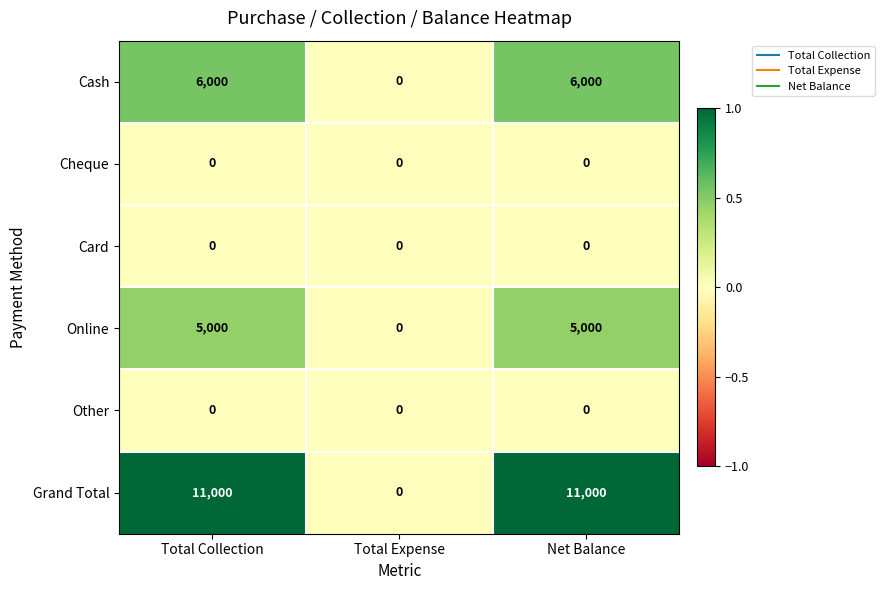

What is the difference between the maximum and minimum values in the Grand Total series?

11000